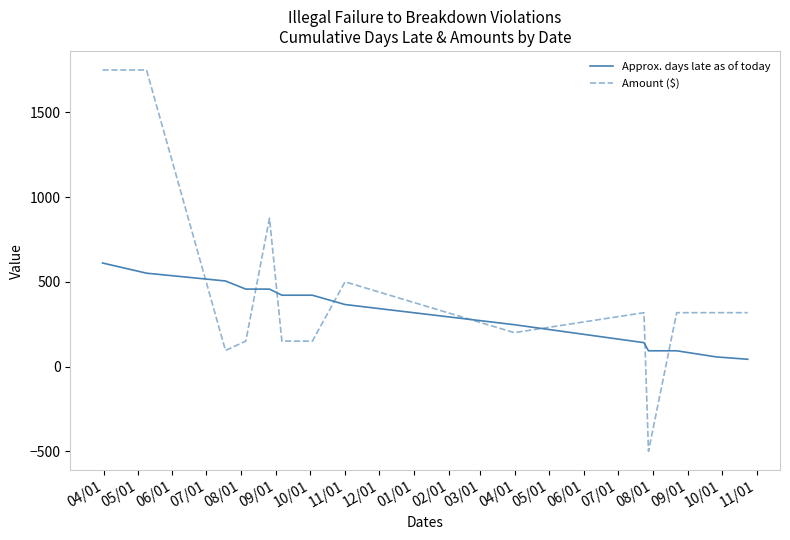

What is the highest value of the Amount ($) series?

1750.0